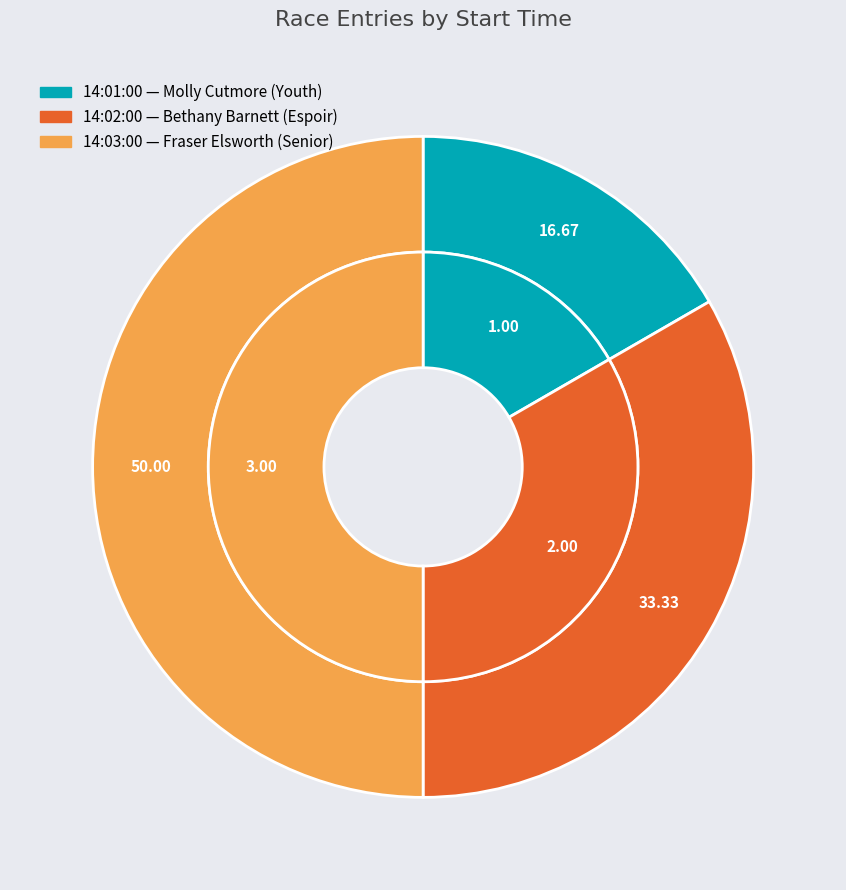

Count the number of slices in the pie.

3